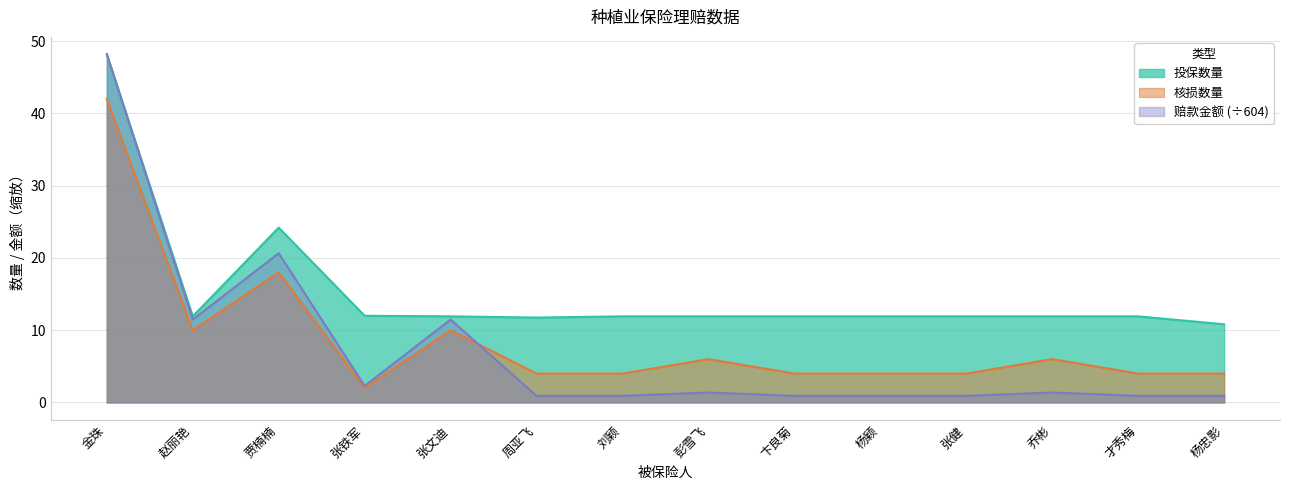

How many interior local peaks does the 赔款金额 series have?

4